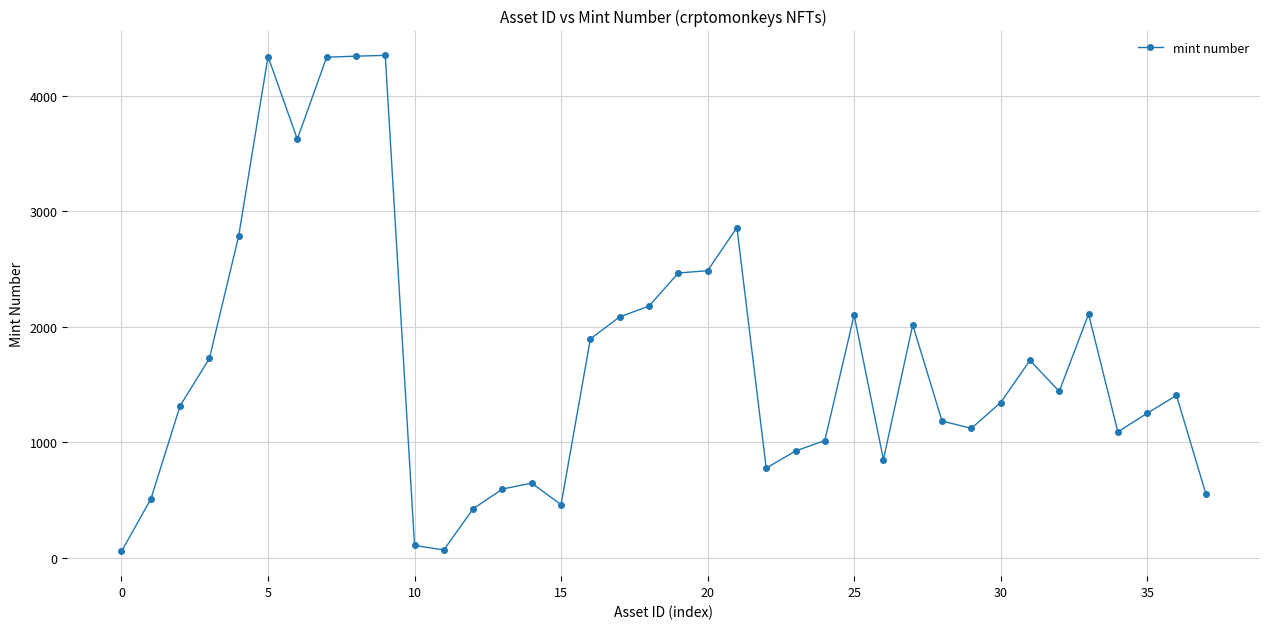

True or false: the data has more than 1 interior local peaks.

True